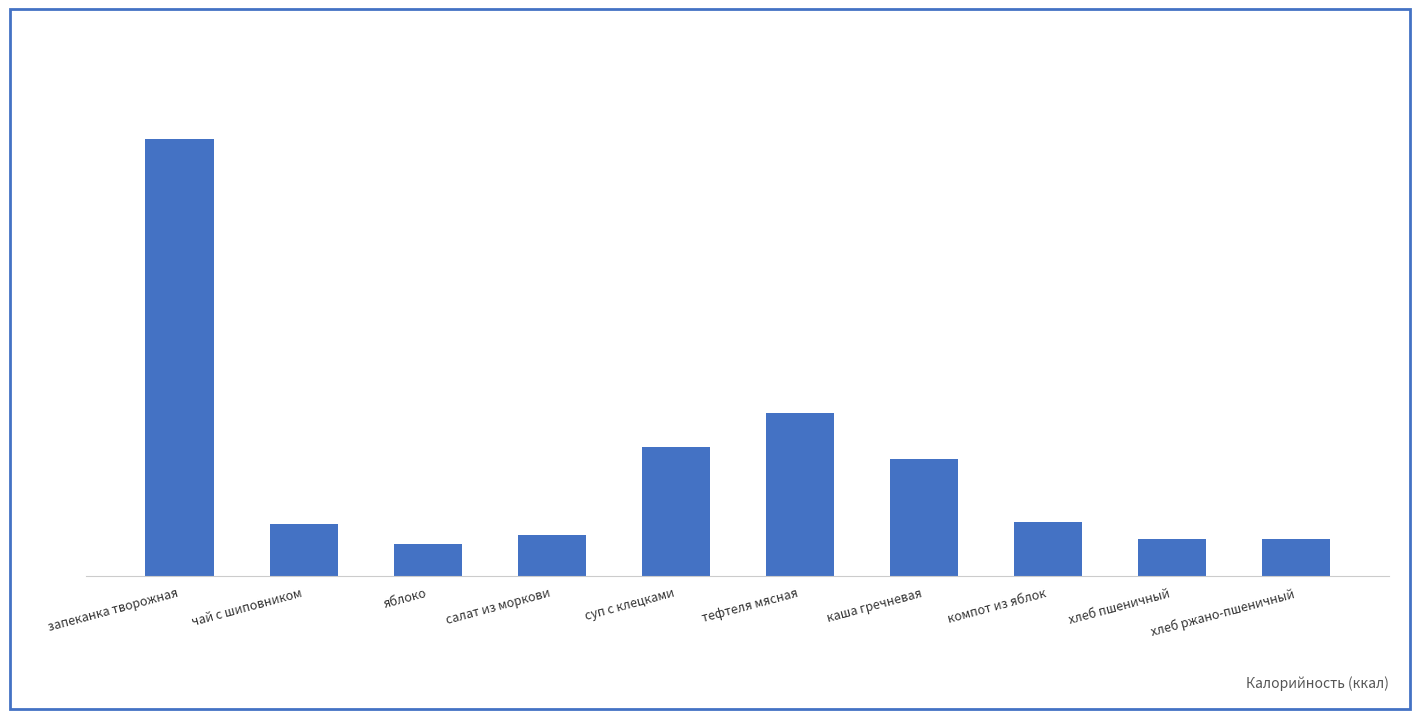

Rank the categories by value from lowest to highest.

яблоко, хлеб пшеничный, хлеб ржано-пшеничный, салат из моркови, чай с шиповником, компот из яблок, каша гречневая, суп с клецками, тефтеля мясная, запеканка творожная